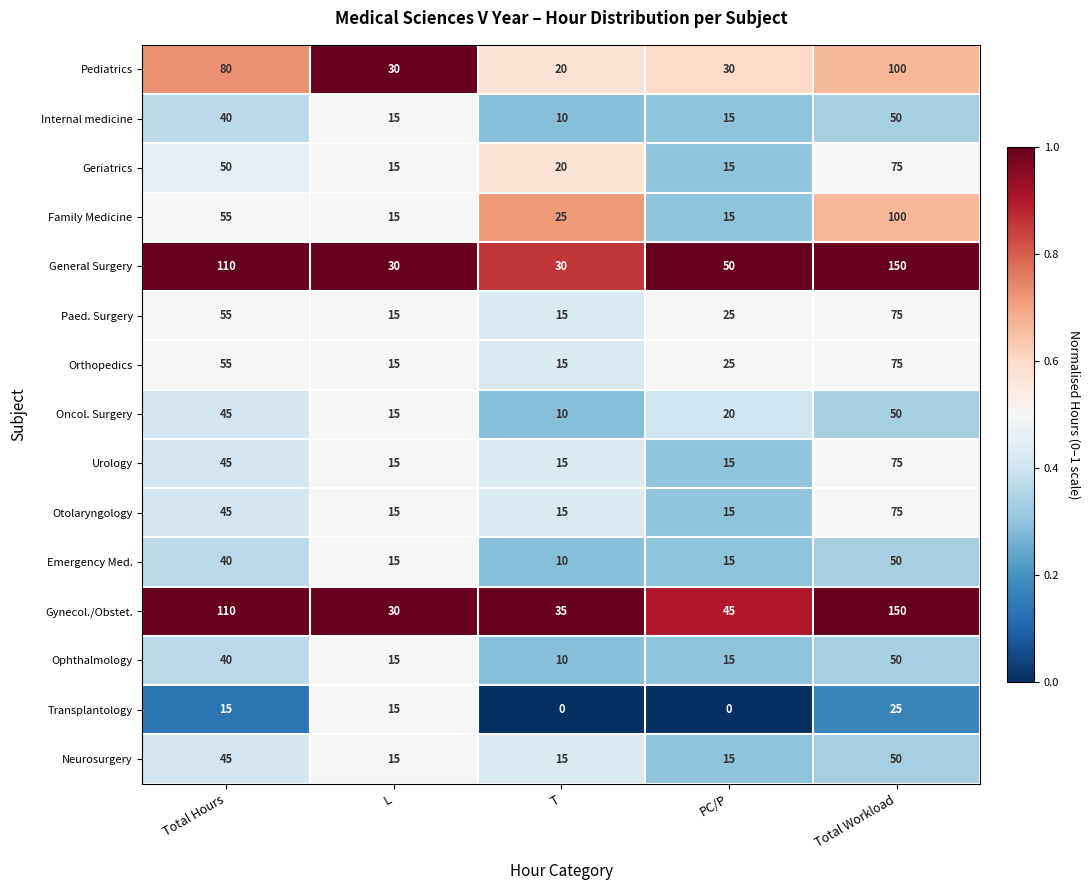

Is it true that Pediatrics equals 30 at PC/P?

True